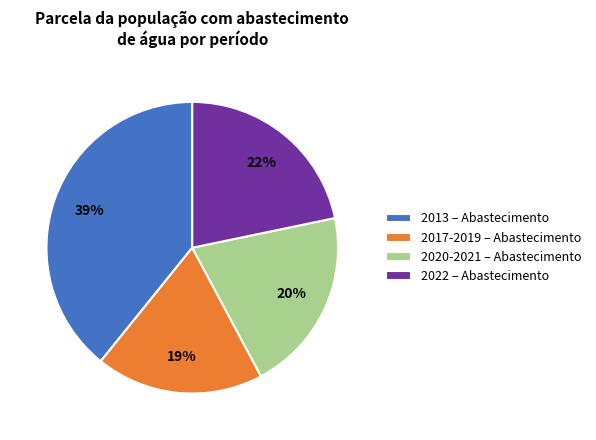

Count the number of slices in the pie.

4